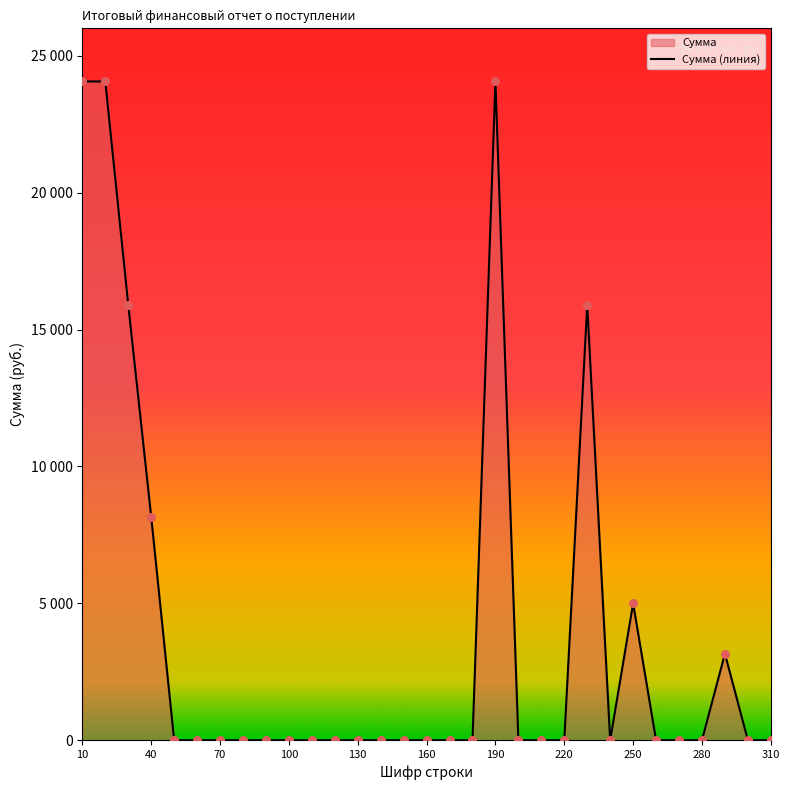

Which has a higher value, 100 or 80?

100